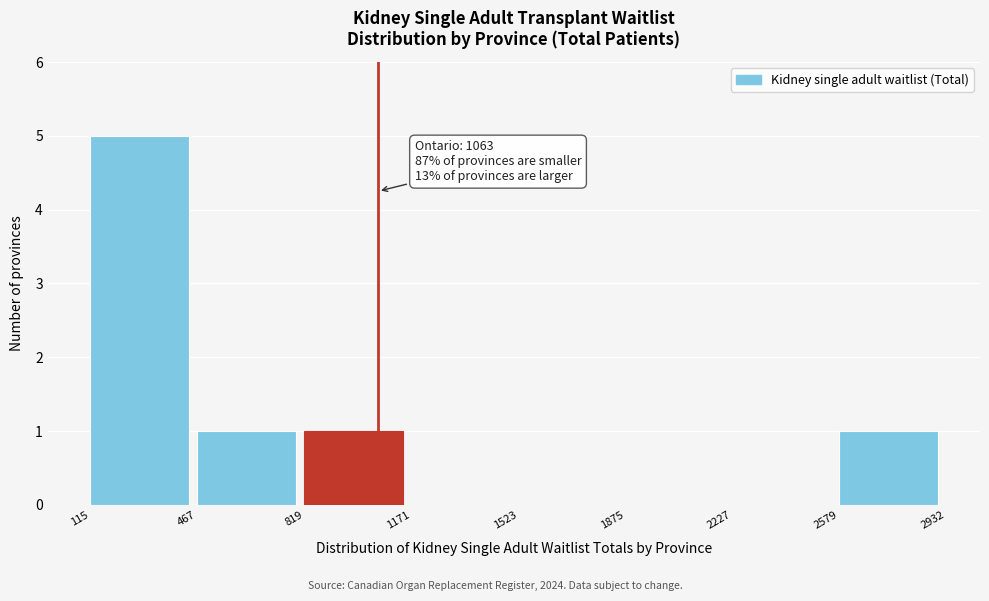

Which range on the x-axis has the tallest bar?

115 to 467